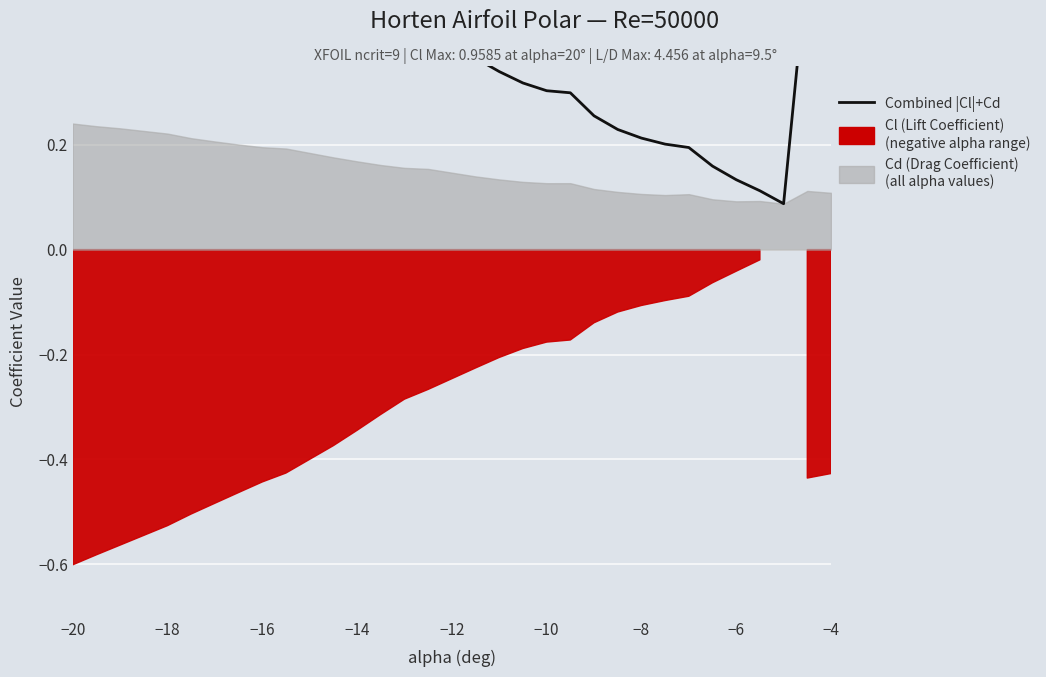

Reading left to right, extract all data points from this chart.

0.8	0.8	0.8	0.7	0.7	0.7	0.7	0.6	0.6	0.5	0.5	0.5	0.4	0.4	0.4	0.3	0.3	0.3	0.3	0.3	0.2	0.2	0.2	0.2	0.2	0.1	0.1	0.1	0.5	0.5